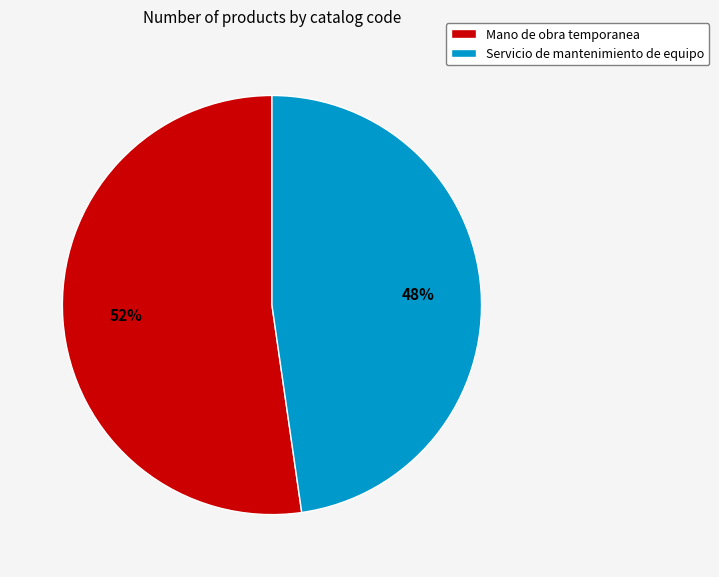

How many segments does this pie chart have?

2